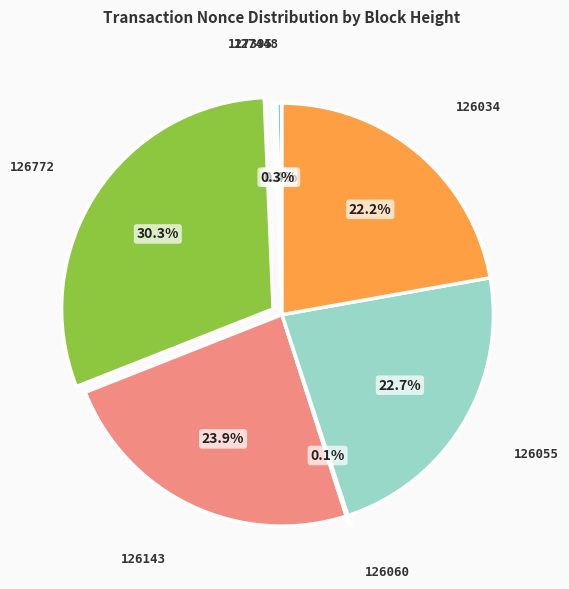

To the nearest percent, what portion does 126772 represent?

30%